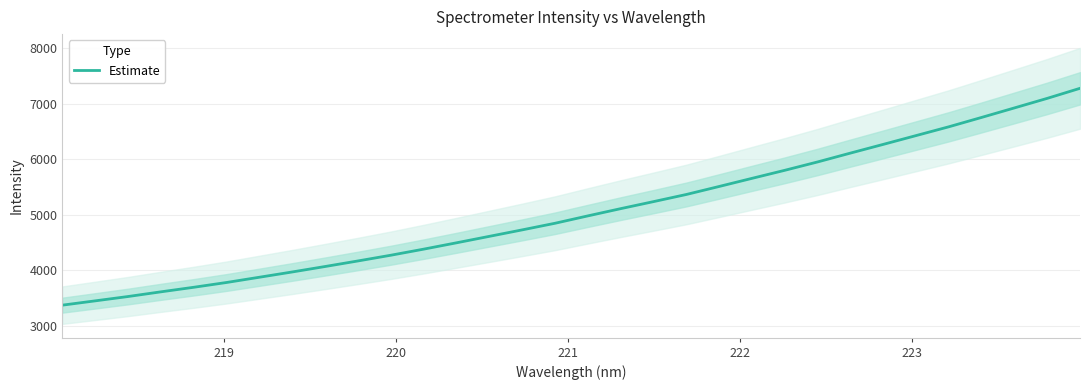

What is the lowest value of the Estimate series?

3371.7